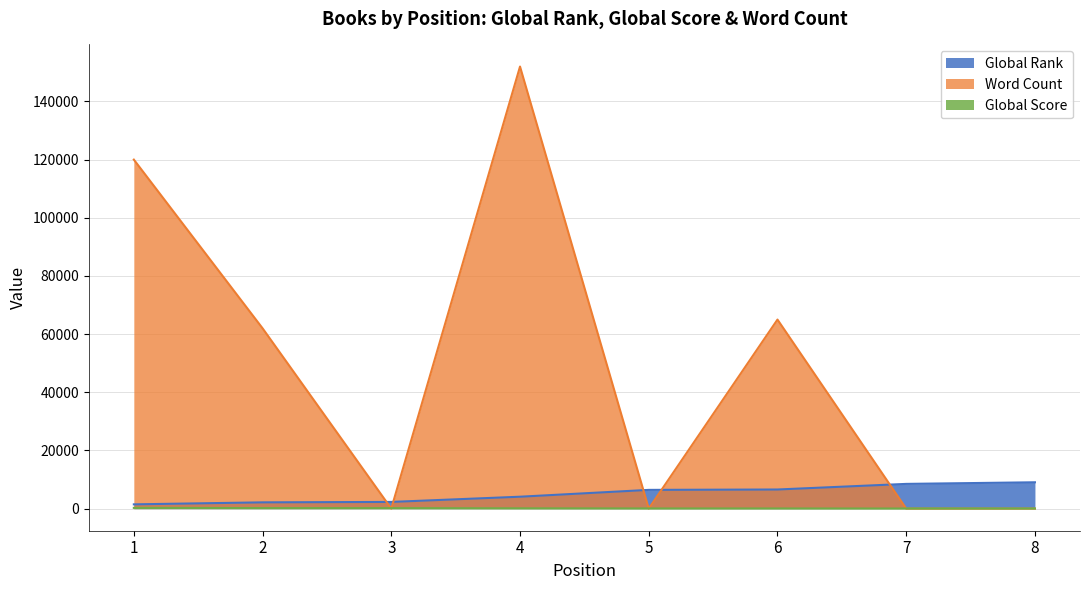

What are all the series names shown in the legend?

Global Rank, Word Count, Global Score